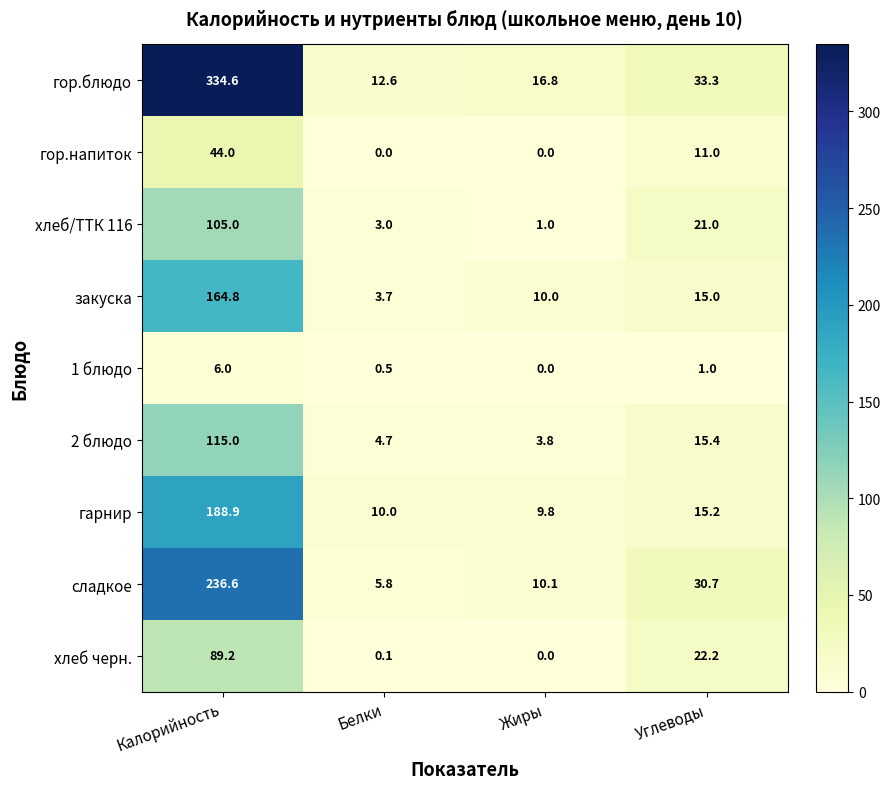

What is the difference between the 1 блюдо values at Углеводы and Калорийность?

5.0